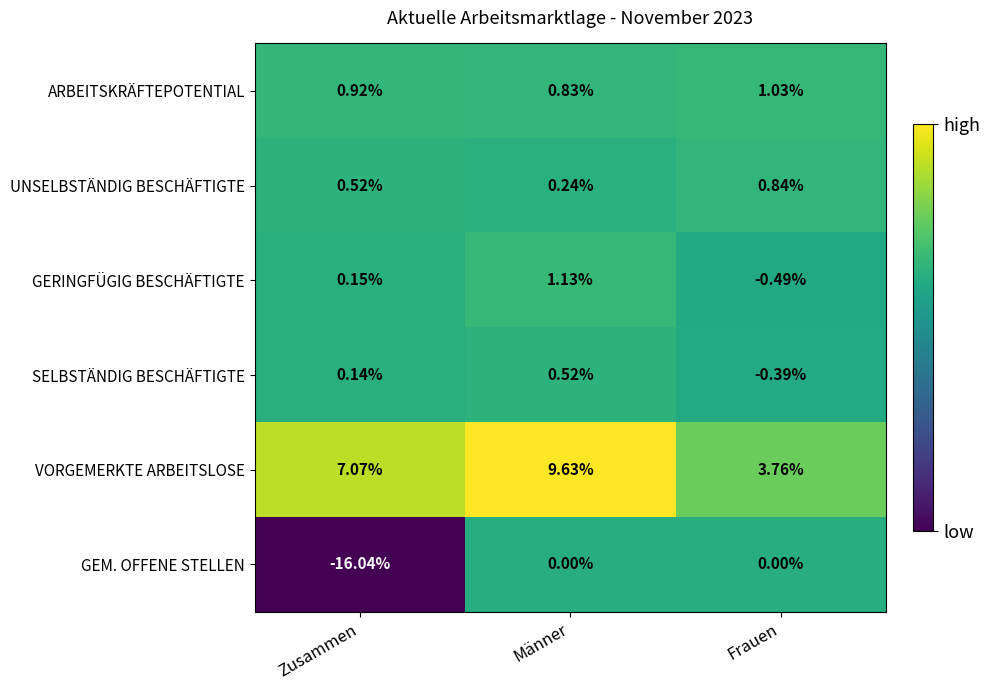

Rank the series by their maximum value, from highest to lowest.

VORGEMERKTE ARBEITSLOSE, GERINGFÜGIG BESCHÄFTIGTE, ARBEITSKRÄFTEPOTENTIAL, UNSELBSTÄNDIG BESCHÄFTIGTE, SELBSTÄNDIG BESCHÄFTIGTE, GEM. OFFENE STELLEN